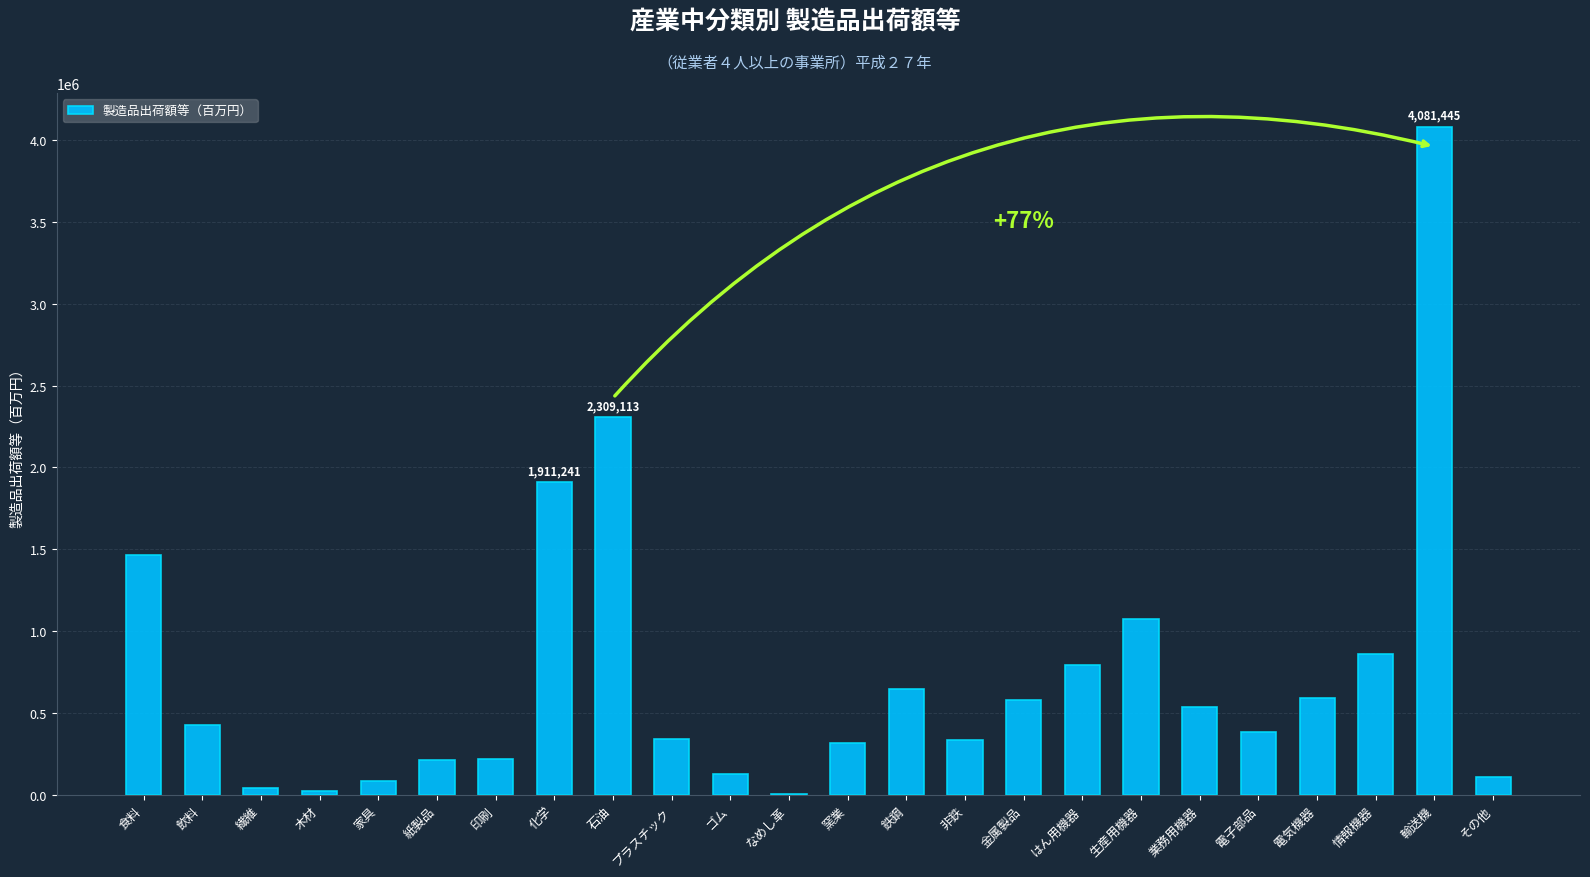

What is the sum of all values?

17482455